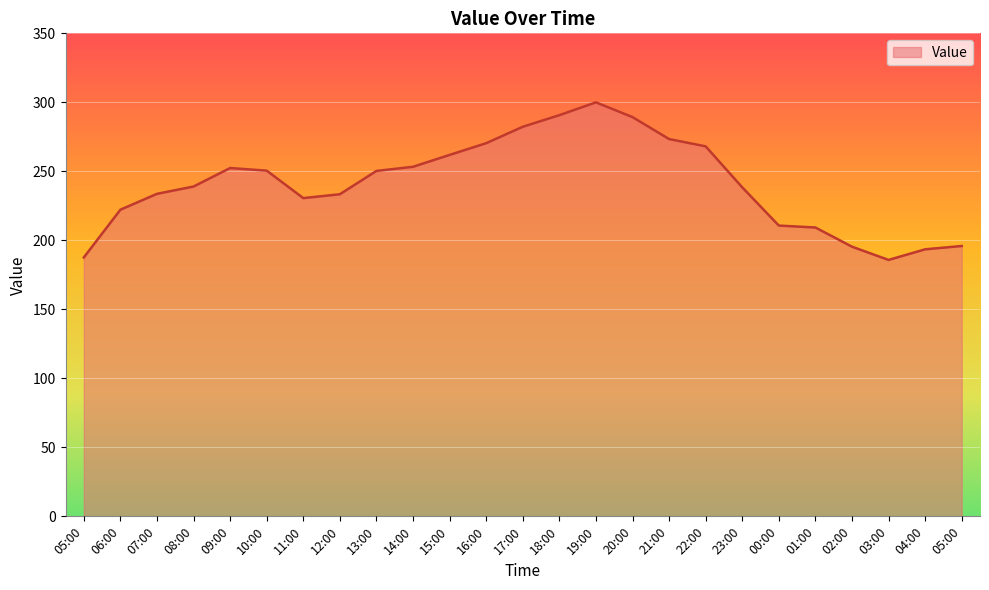

True or false: the data shows 398.9 at 11:00.

False